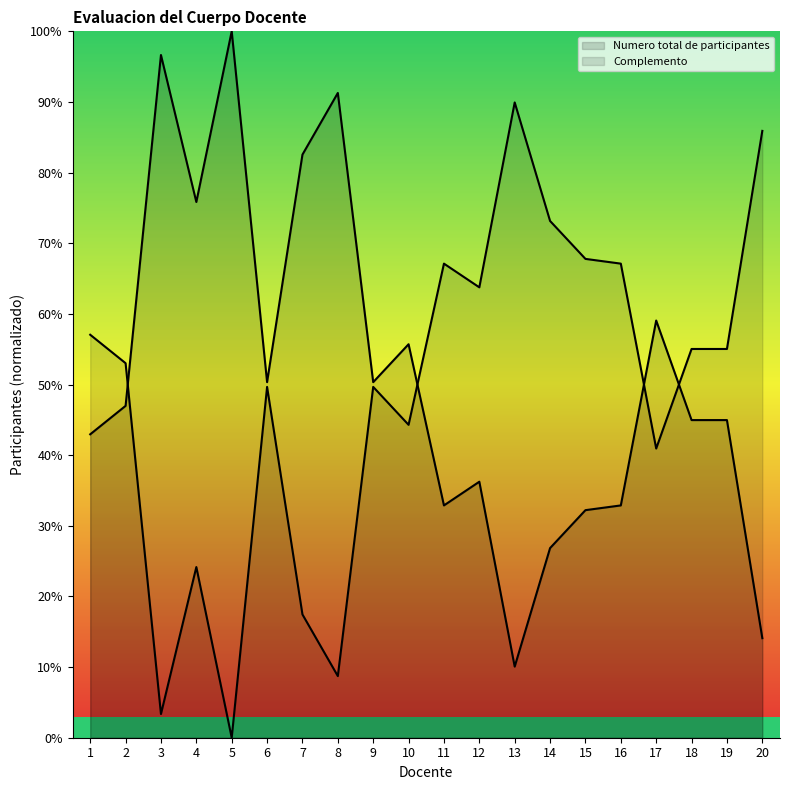

Is it true that the value at 13 is 10.1?

True